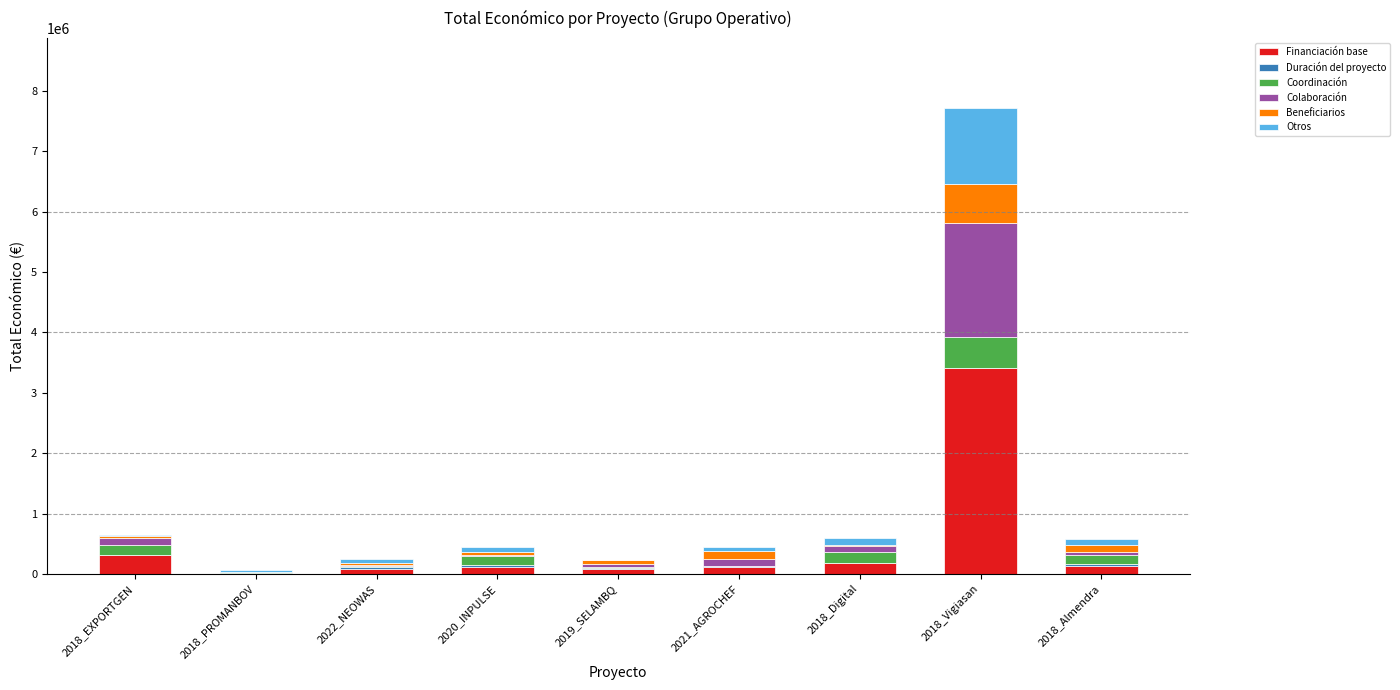

At which category is the sum across all series the highest?

2018_Vigiasan